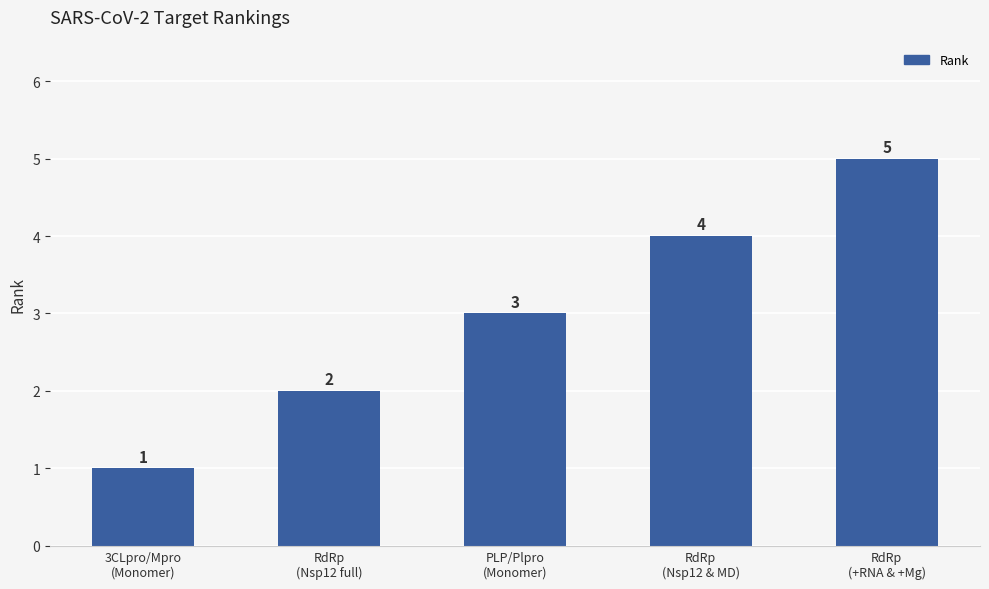

True or false: the data shows 7 at RdRp
(+RNA & +Mg).

False